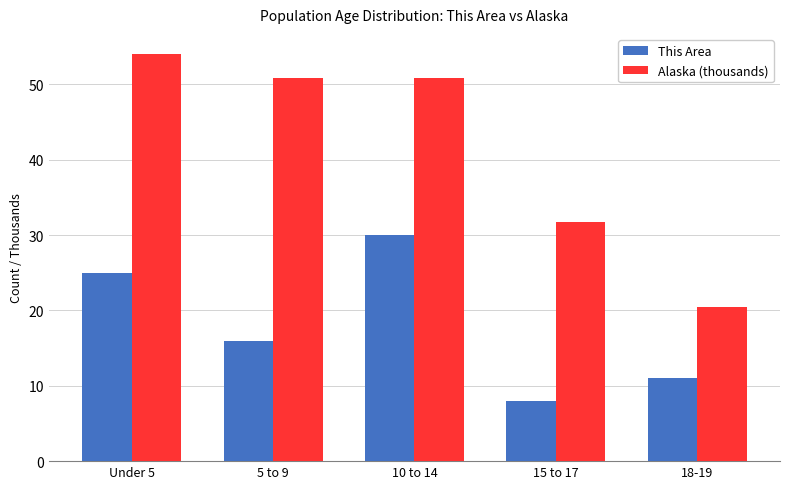

Which category has the lowest value across all series?

15 to 17